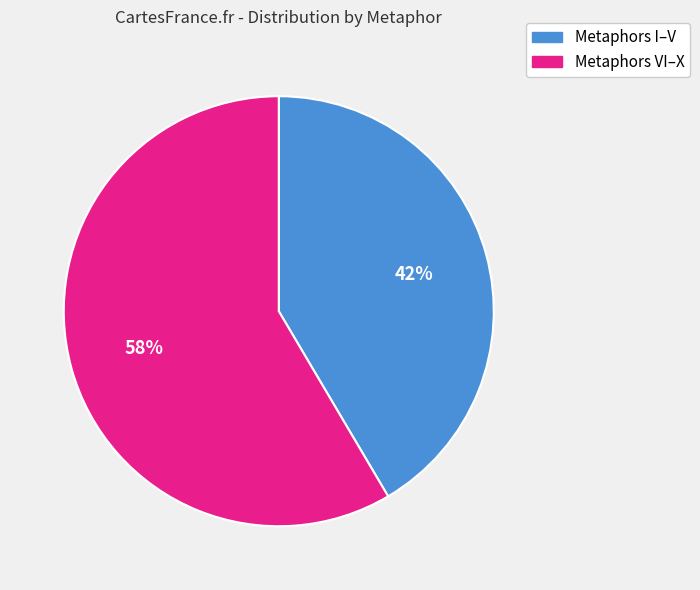

What is the largest slice in the pie chart?

Metaphors VI–X